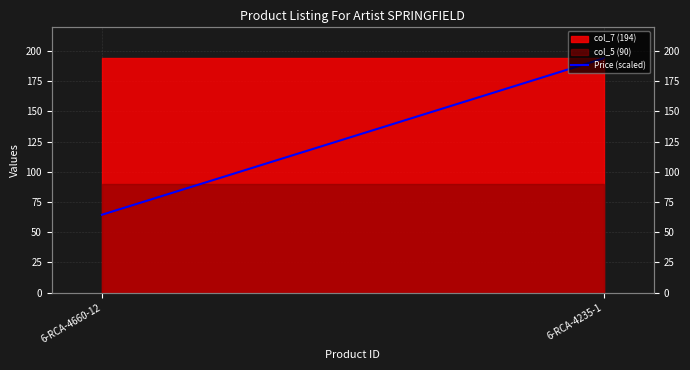

The value at 6-RCA-4235-1 is 74.7. True or false?

False